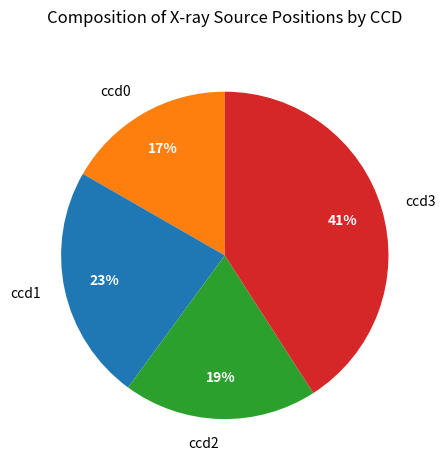

Combined, do ccd1 and ccd0 account for over 50%?

No